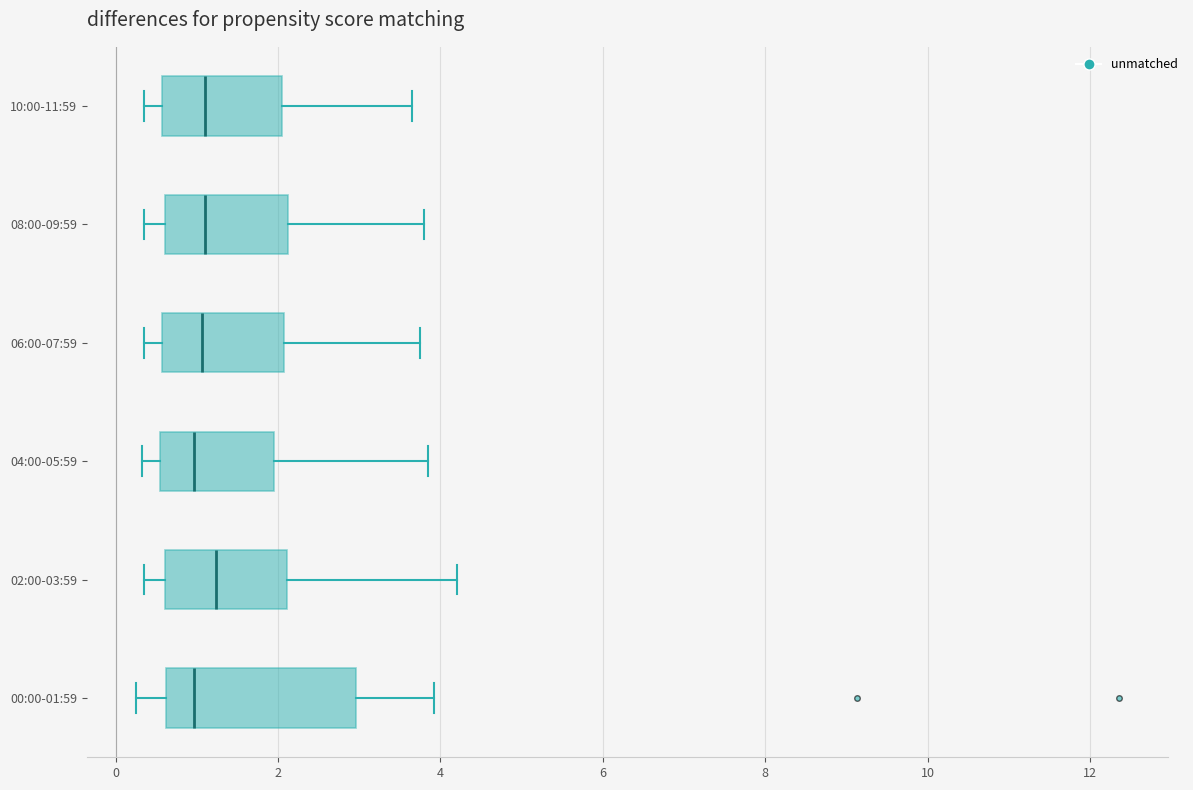

Where does the left whisker of the box for 04:00-05:59 end on the x-axis? The values are not printed on the chart, so give them approximately, as read against the axis.

0.4